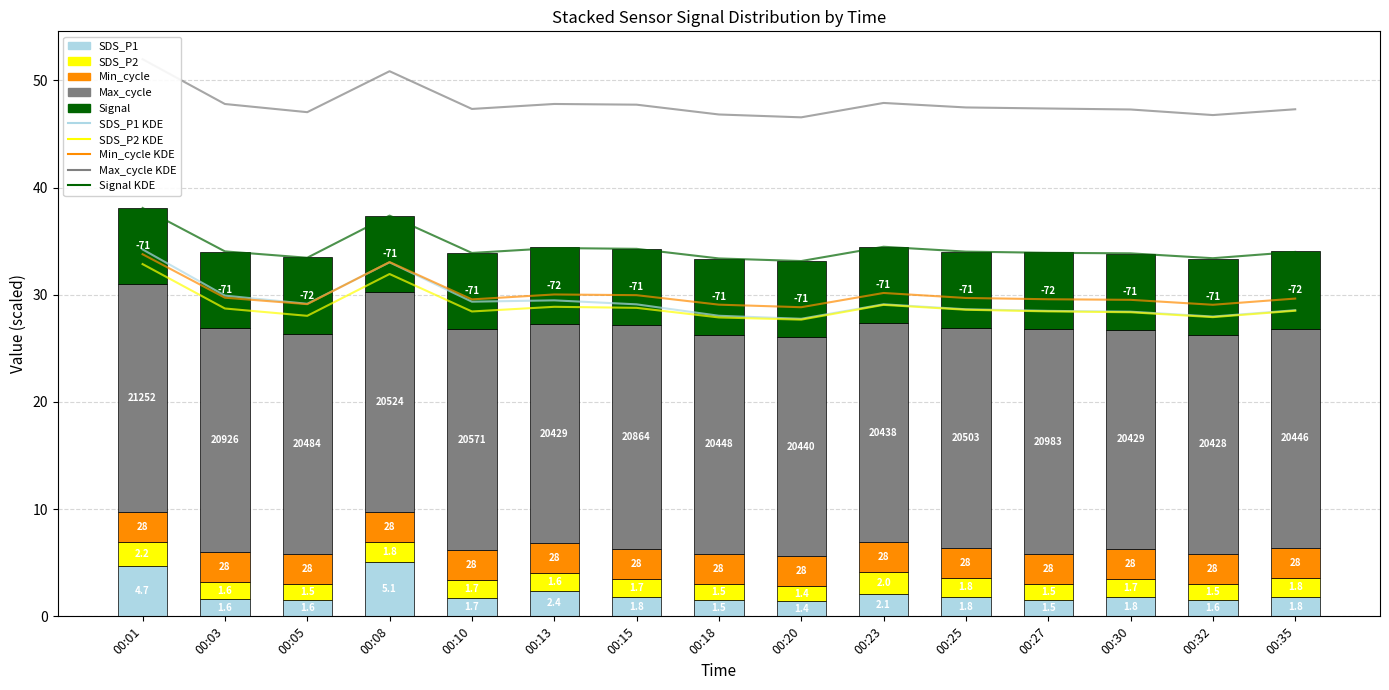

Which series has the largest range (max minus min)?

SDS_P1